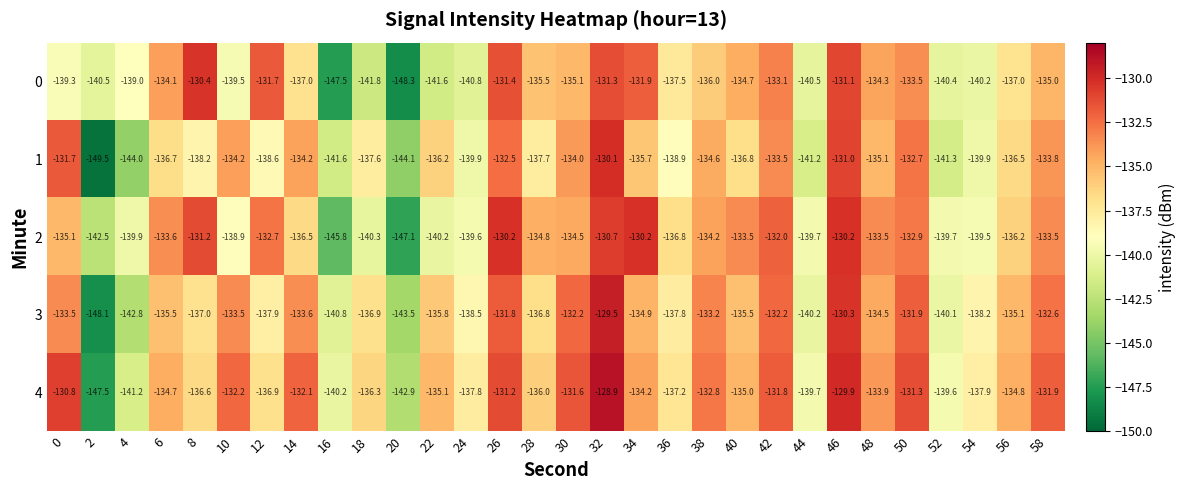

At which category does the chart reach its minimum across all series?

2